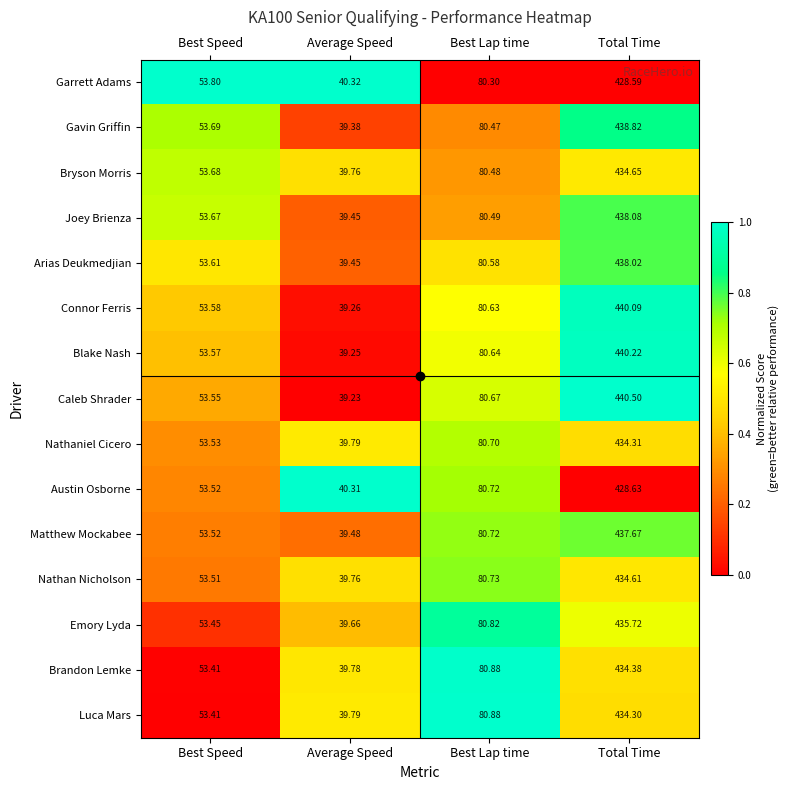

Between Average Speed and Total Time, which series saw the biggest shift?

Caleb Shrader